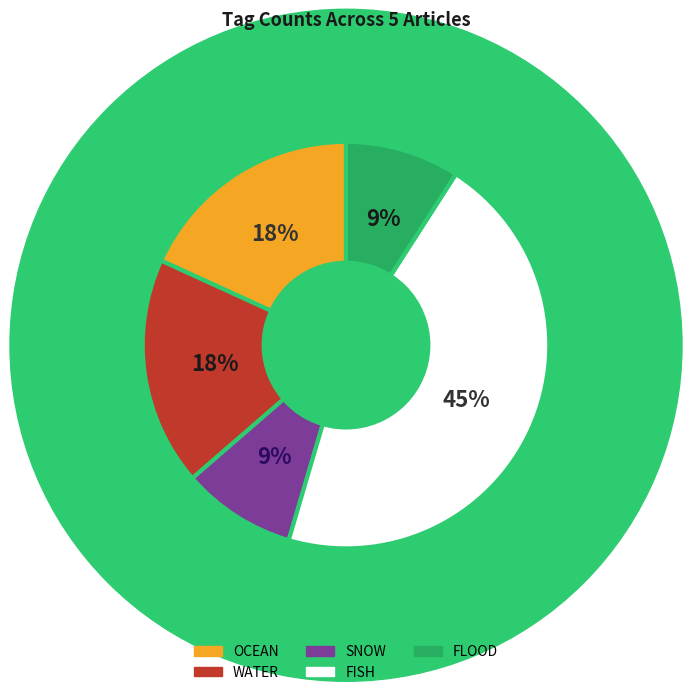

To the nearest percent, what is the average slice percentage?

20%